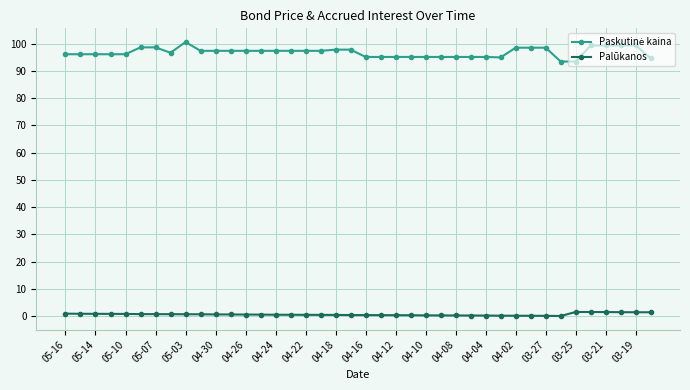

True or false: Palūkanos has more than 0 points higher than both neighbors.

True